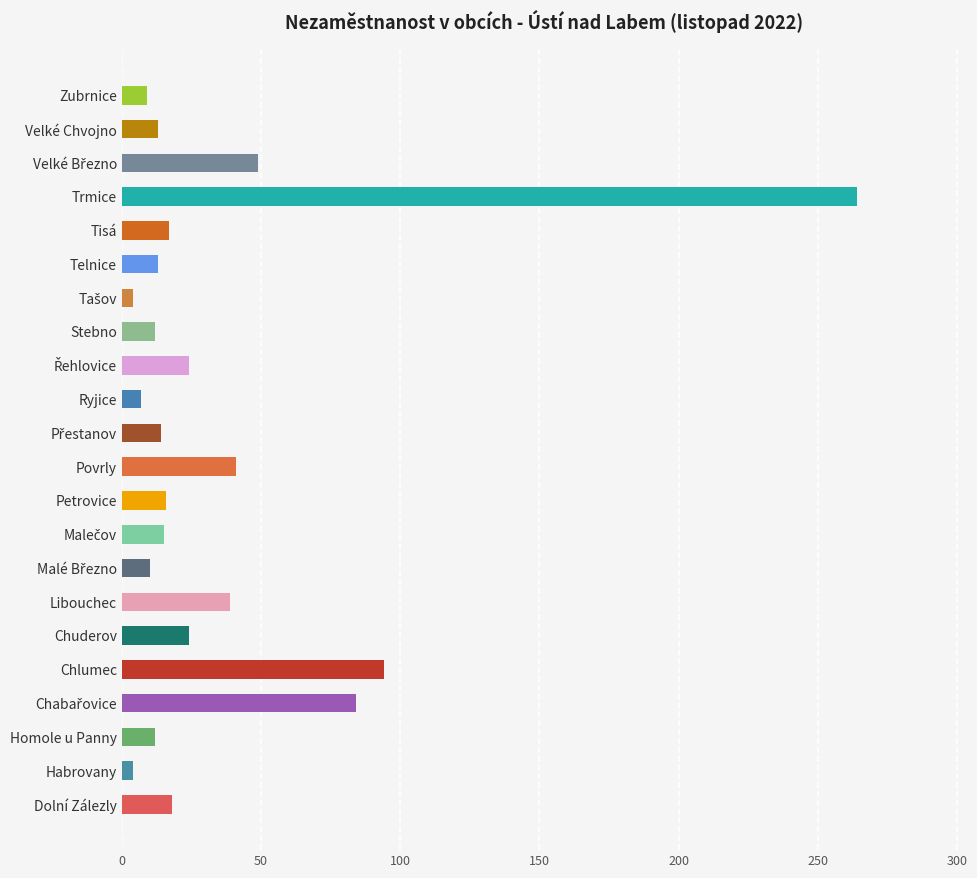

What is the smallest value displayed?

4